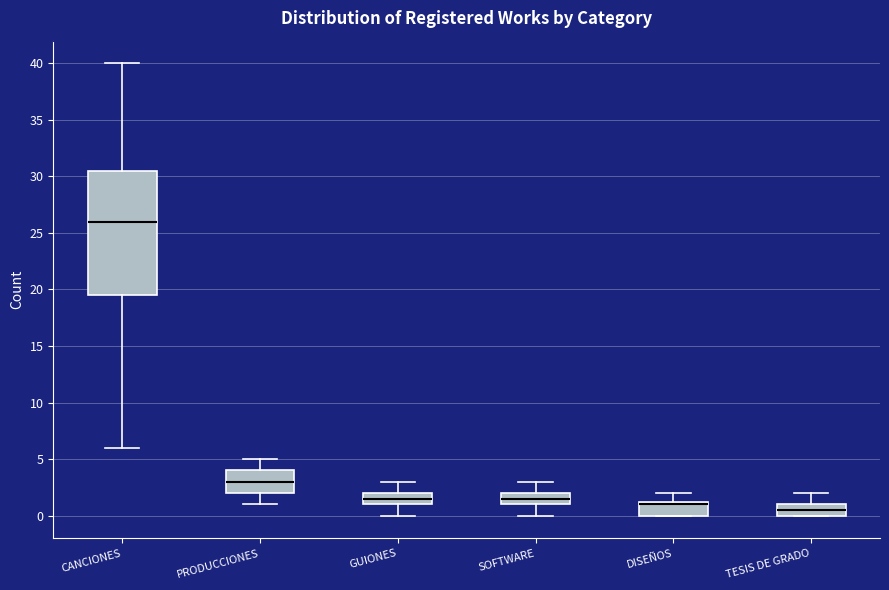

Which box has the lowest median line?

TESIS DE GRADO